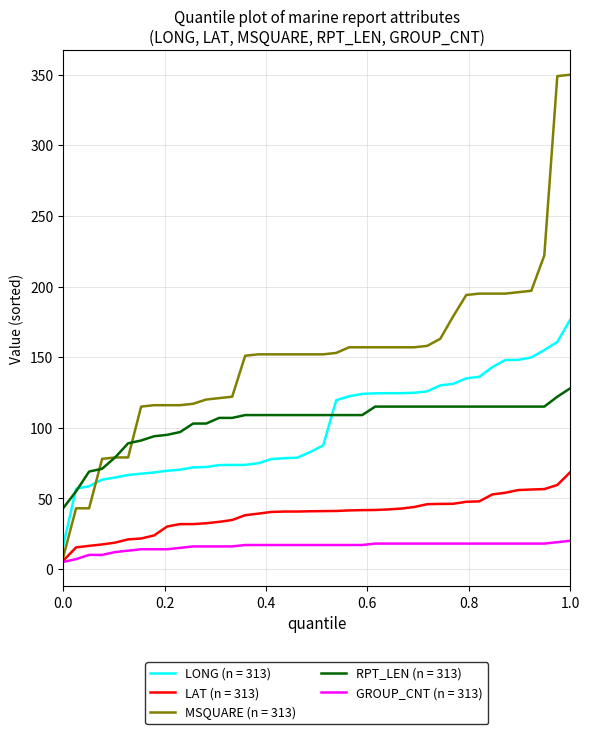

List the series in order of their peak value, lowest first.

GROUP_CNT (n = 313), LAT (n = 313), RPT_LEN (n = 313), LONG (n = 313), MSQUARE (n = 313)